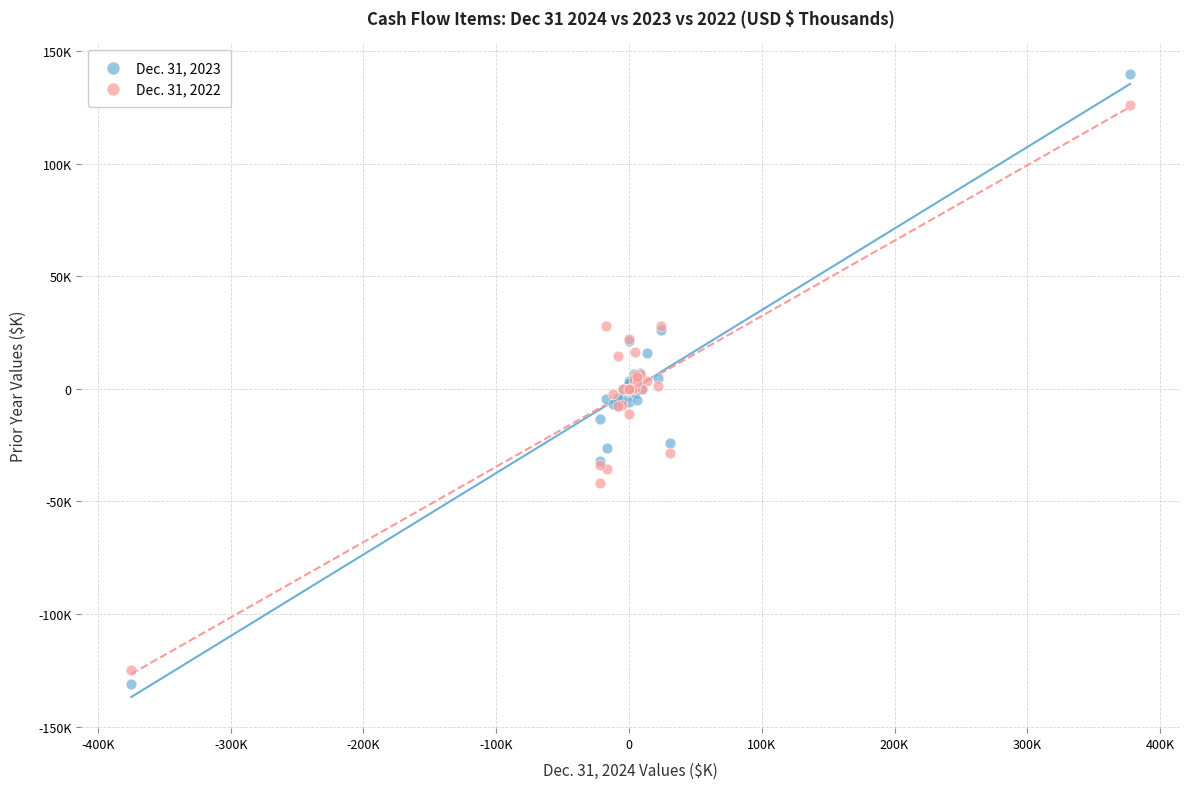

What are all the series names shown in the legend?

Dec. 31, 2023, Dec. 31, 2022